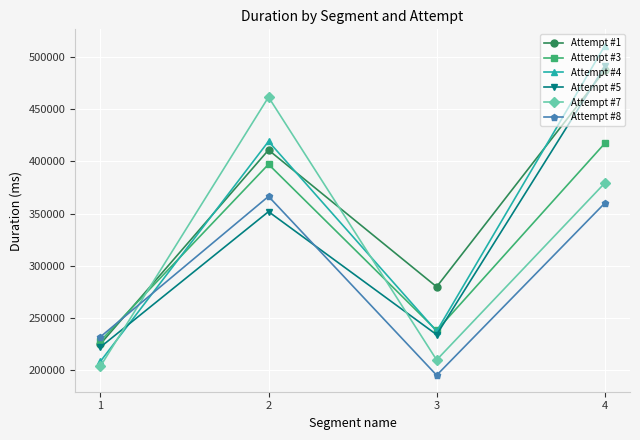

Does the chart have visible grid lines?

Yes